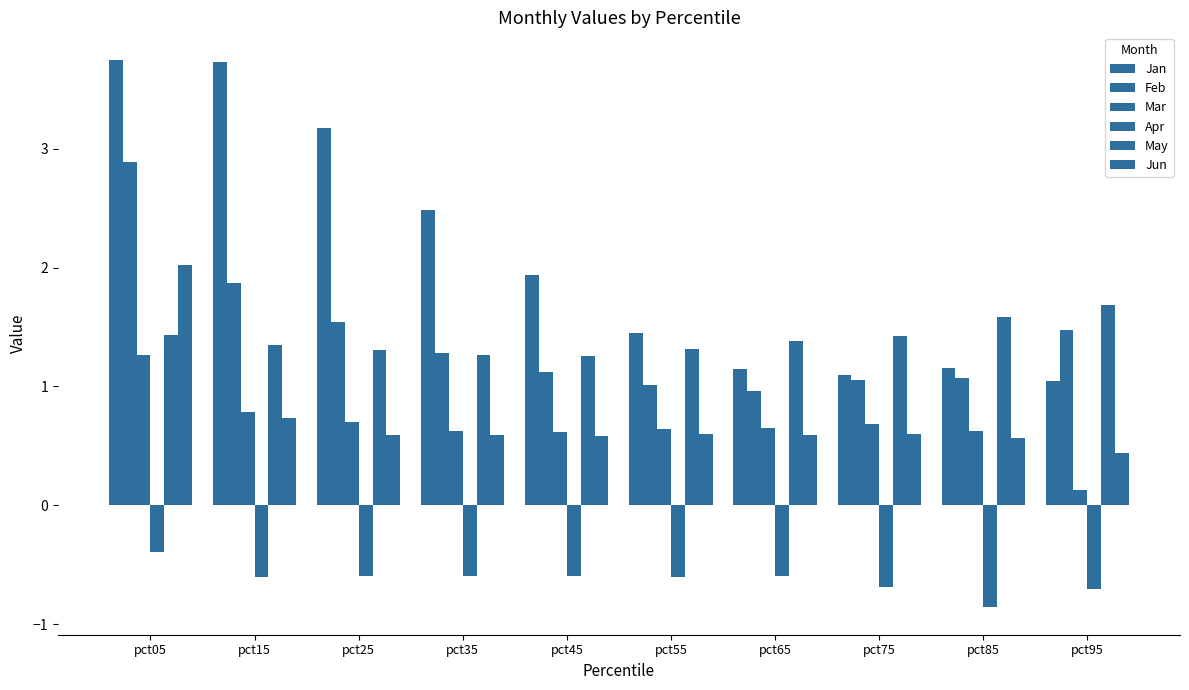

Reading right to left, transcribe all the data shown in this chart.

Jan: 1.0	1.2	1.1	1.1	1.4	1.9	2.5	3.2	3.7	3.7
Feb: 1.5	1.1	1.1	1.0	1.0	1.1	1.3	1.5	1.9	2.9
Mar: 0.1	0.6	0.7	0.7	0.6	0.6	0.6	0.7	0.8	1.3
Apr: -0.7	-0.9	-0.7	-0.6	-0.6	-0.6	-0.6	-0.6	-0.6	-0.4
May: 1.7	1.6	1.4	1.4	1.3	1.3	1.3	1.3	1.3	1.4
Jun: 0.4	0.6	0.6	0.6	0.6	0.6	0.6	0.6	0.7	2.0